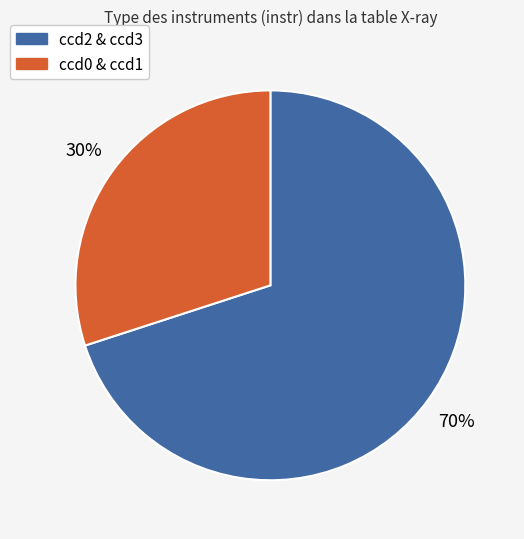

Is the sum of ccd2 & ccd3 and ccd0 & ccd1 greater than half?

Yes